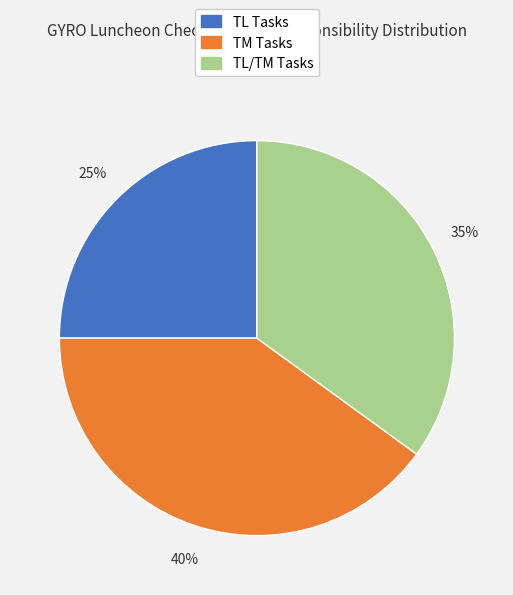

To the nearest percent, what is the average slice percentage?

33%